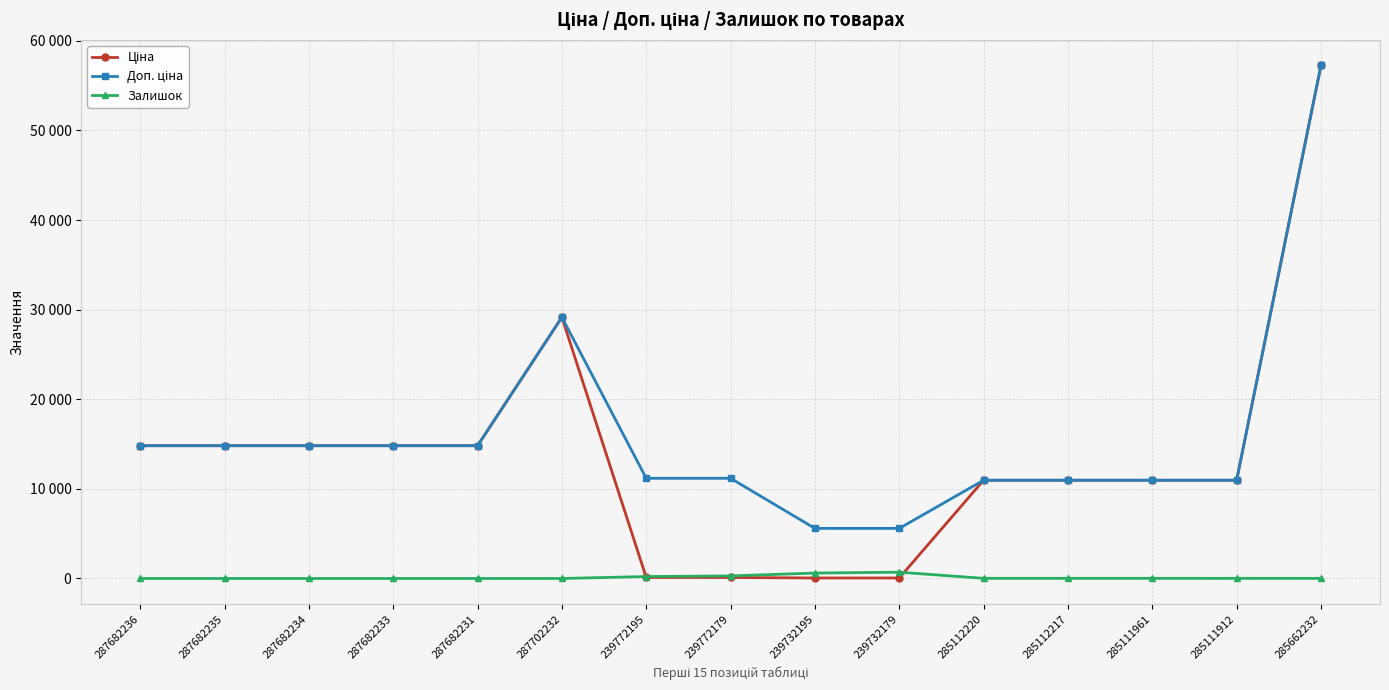

Does the chart display data point markers on the line(s)?

Yes